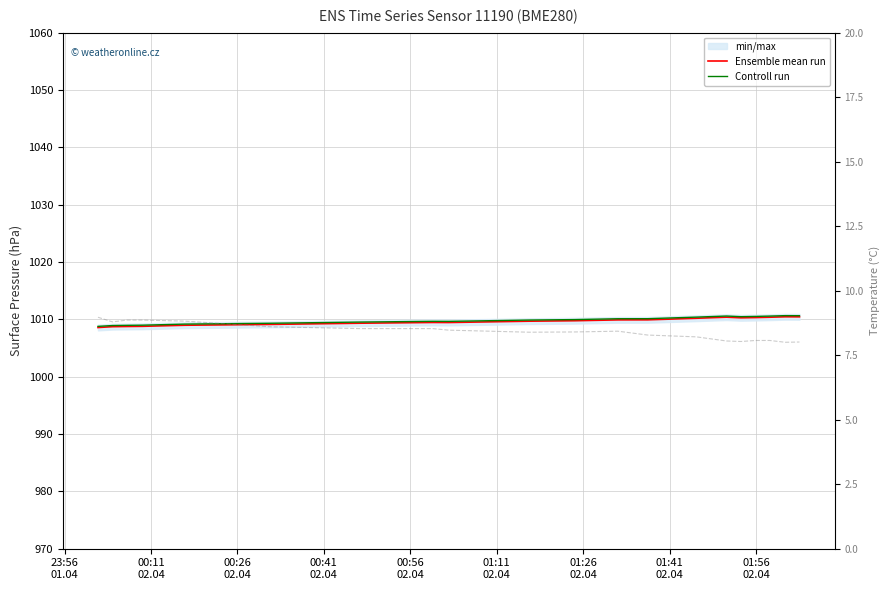

Where is the first local minimum for Ensemble mean run?

01:56
02.04